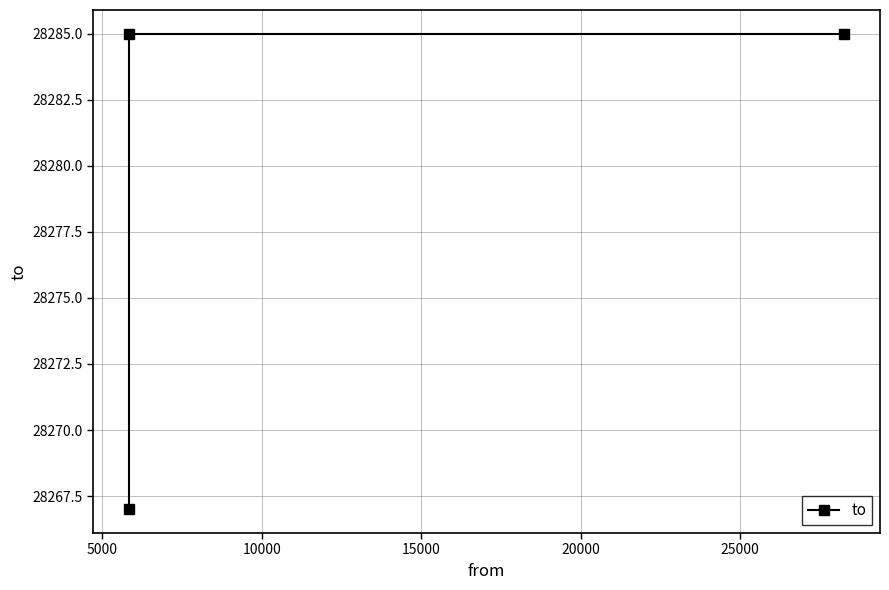

What is the greatest value displayed?

28285